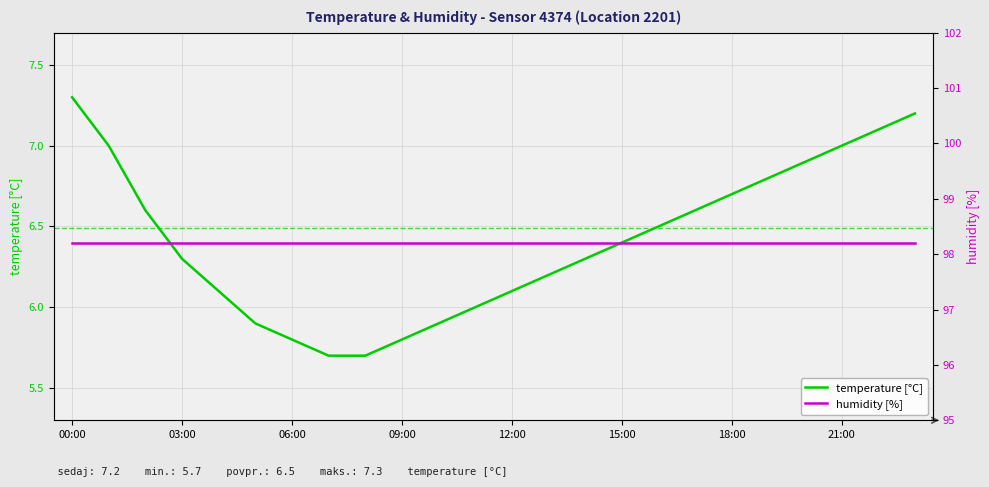

At which category is the sum across all series the highest?

00:00